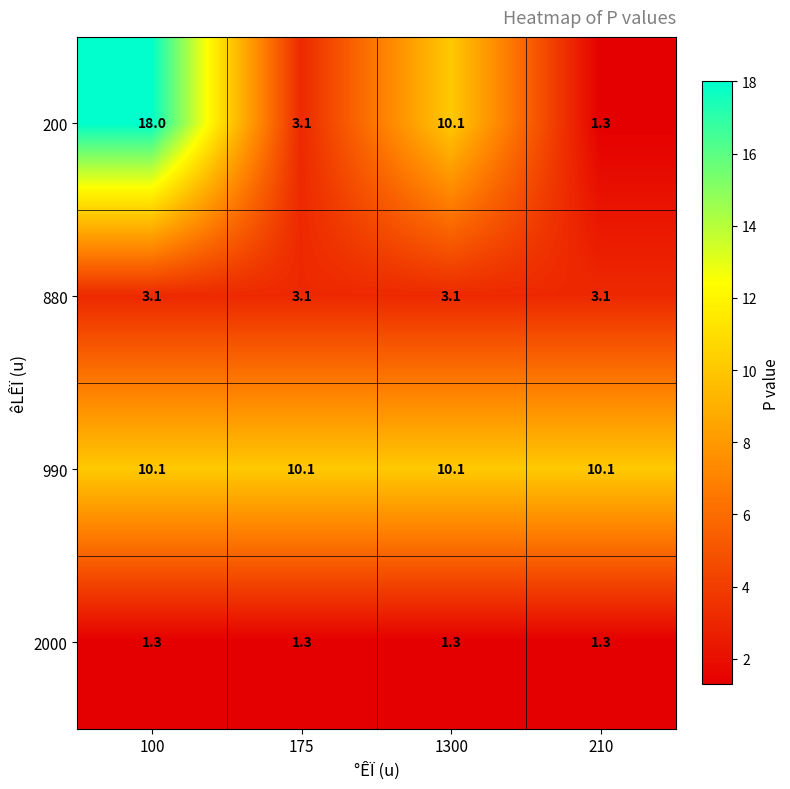

The 200 series shows 3.1 at 175. True or false?

True